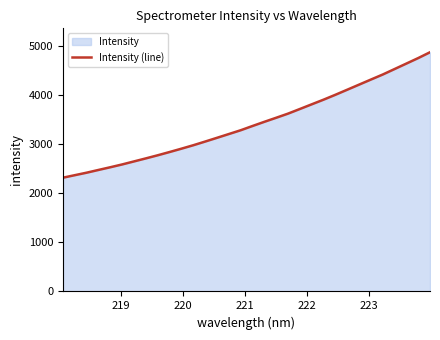

What is the smallest value displayed?

2321.7